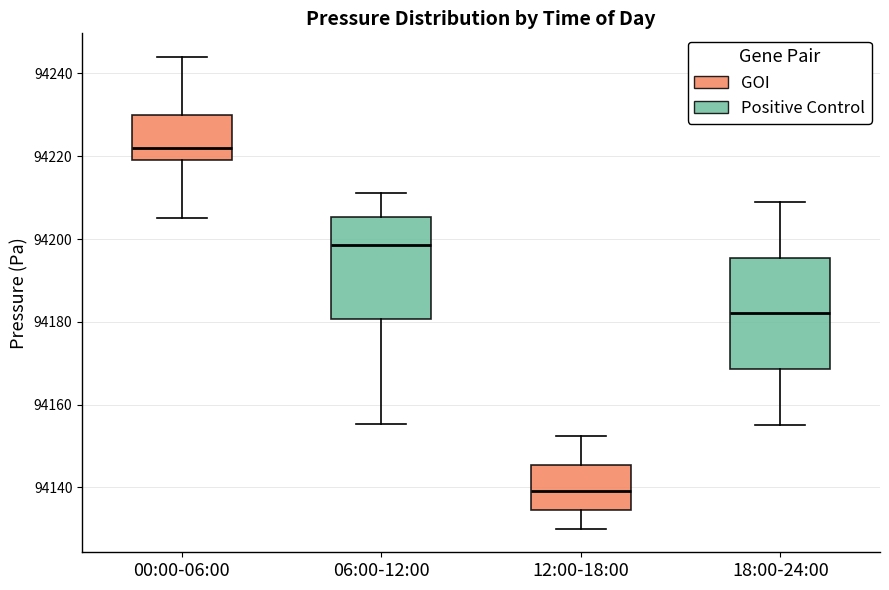

Which box has the lowest median line?

12:00-18:00